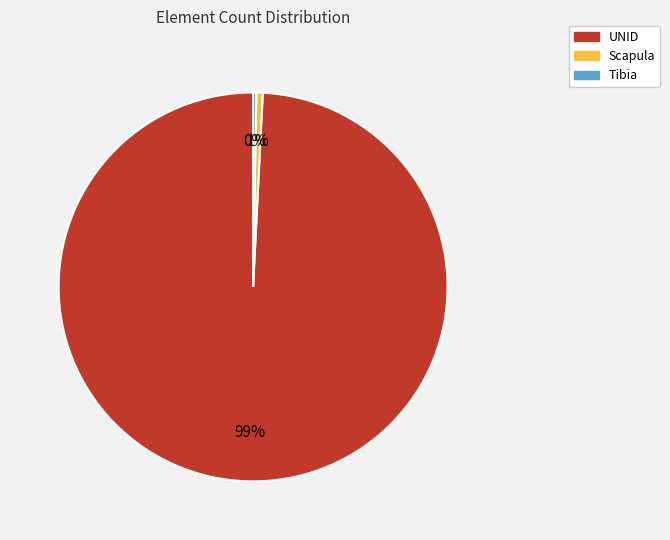

What is the largest slice in the pie chart?

UNID